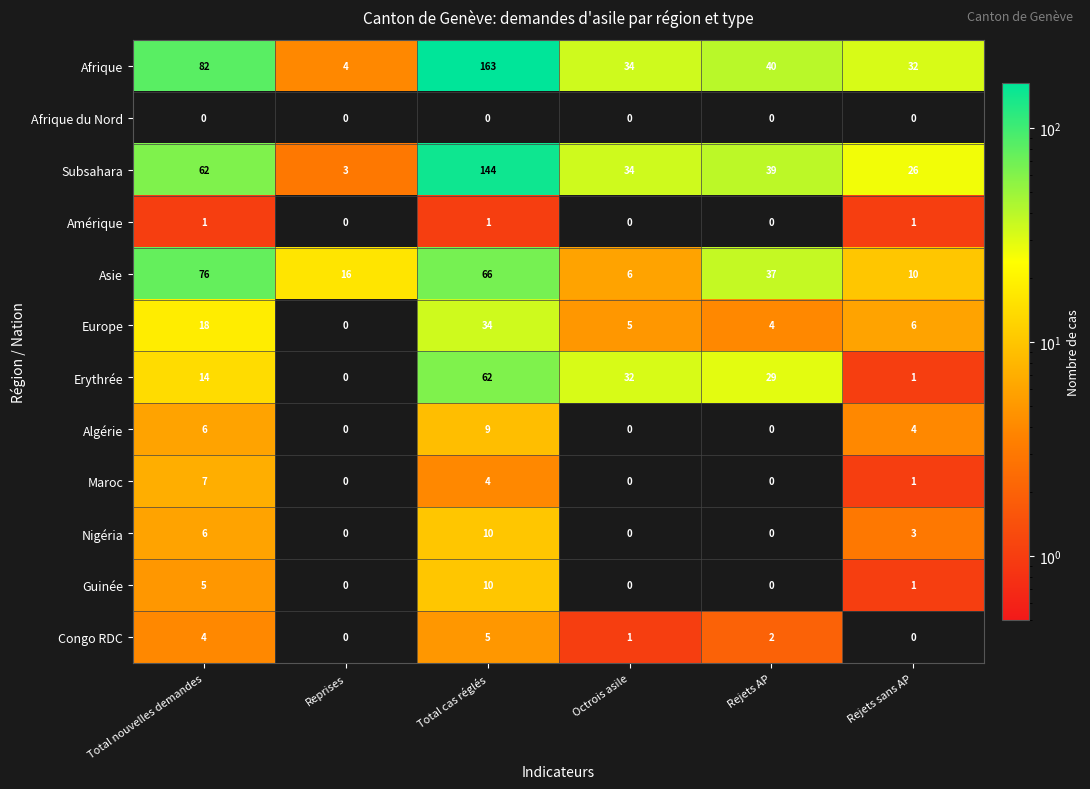

What is the highest value of the Asie series?

76